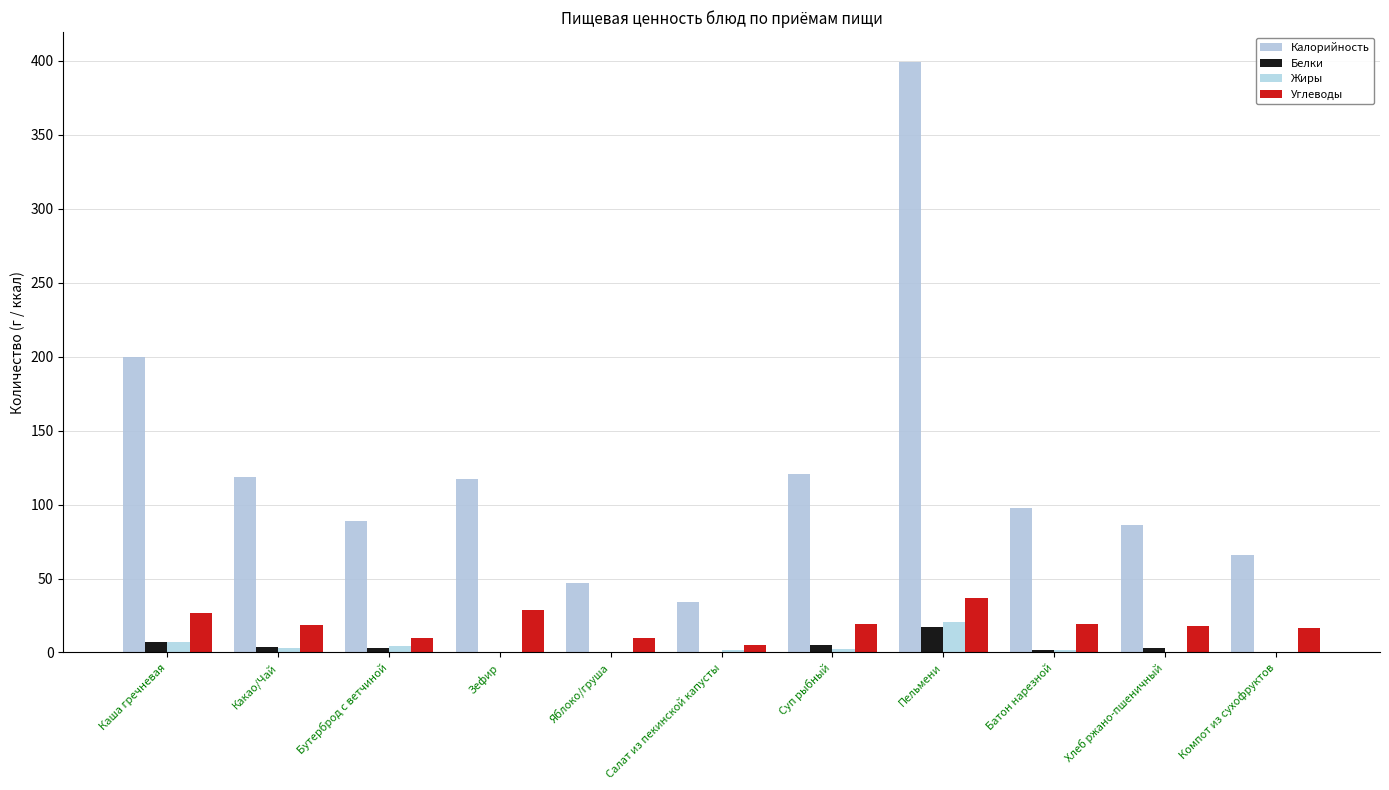

Is the value of Калорийность at Батон нарезной greater than the value of Жиры at Бутерброд с ветчиной?

Yes